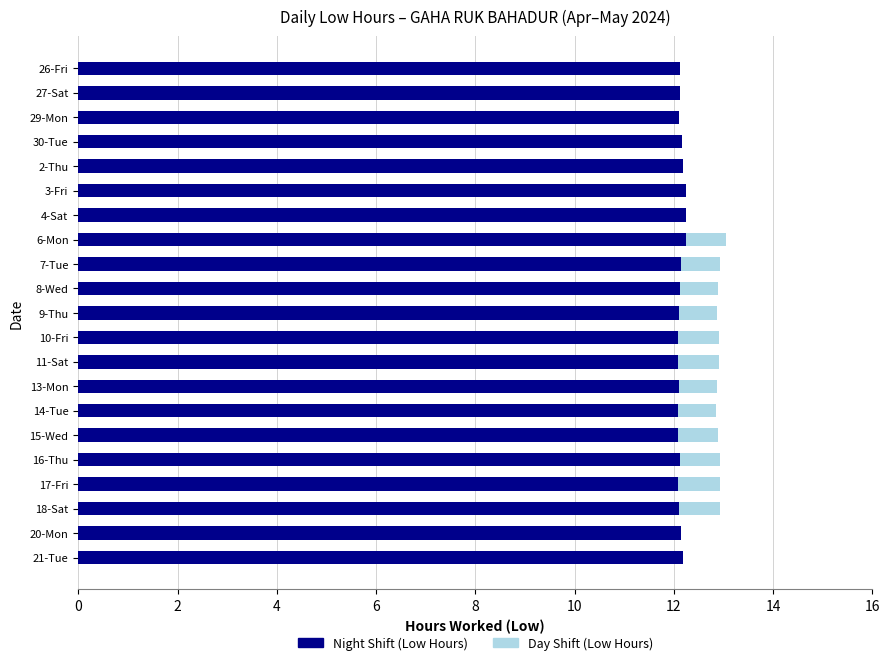

True or false: Night Shift (Low Hours) has a value of 12.1 at 10-Fri.

True